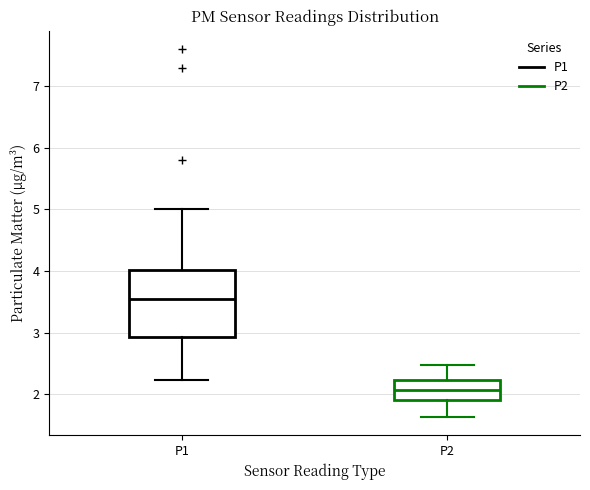

Reading left to right, read every box against the y-axis: the position of its median line, the range the box covers, and the ends of its whiskers. The values are not printed on the chart, so give them approximately, as read against the axis.

P1: median 3.6, box 2.9 to 4.0, whiskers 2.2 to 5.0
P2: median 2.1, box 1.9 to 2.2, whiskers 1.6 to 2.5